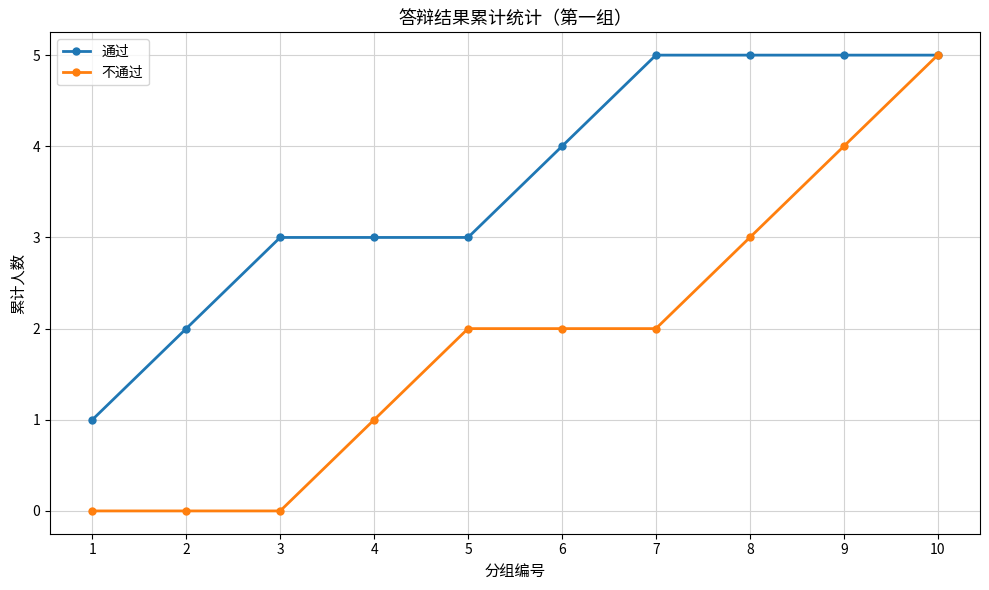

Is it true that 通过 equals 6 at 6?

False